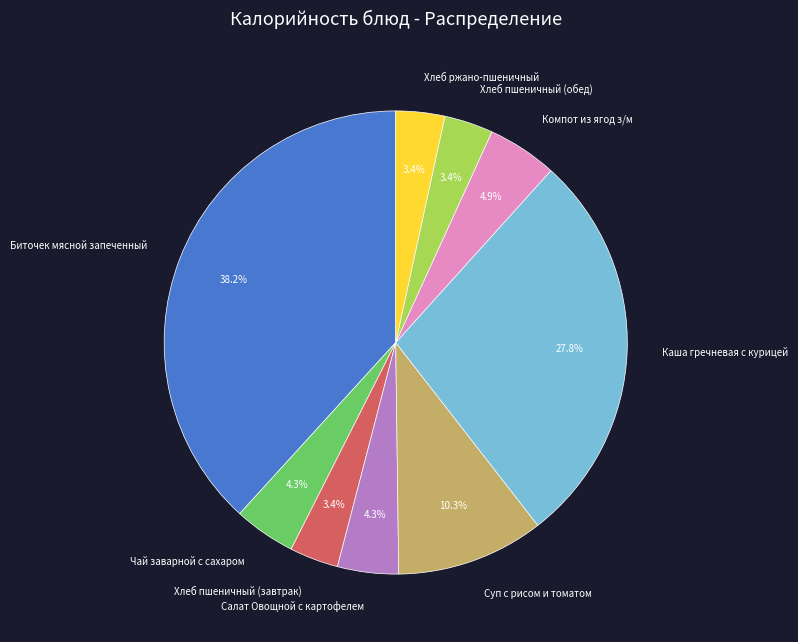

Is the sum of Компот из ягод з/м and Чай заварной с сахаром greater than half?

No